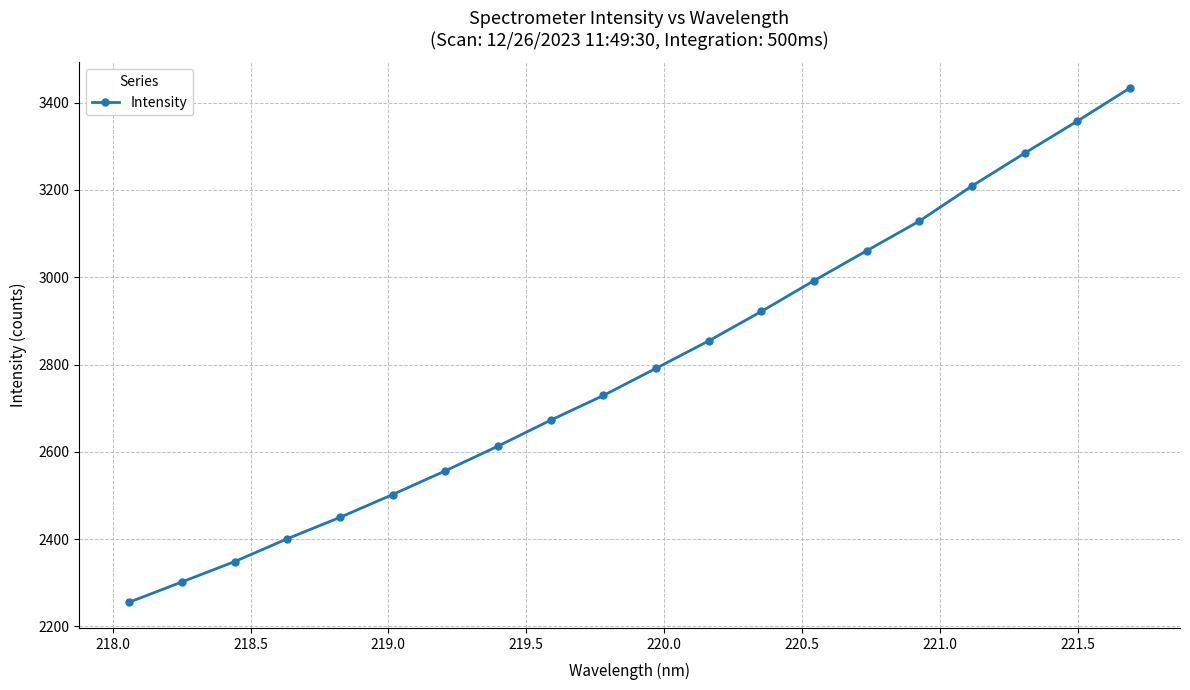

What is the difference between the second highest and minimum values?

1102.2